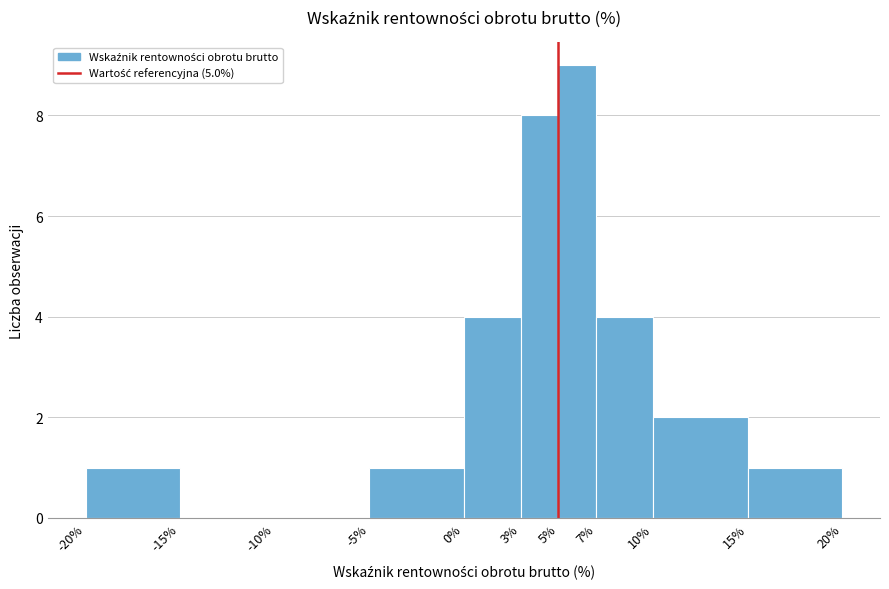

How tall is the bar that spans -20% to -15% on the x-axis? The values are not printed on the chart, so give them approximately, as read against the axis.

1